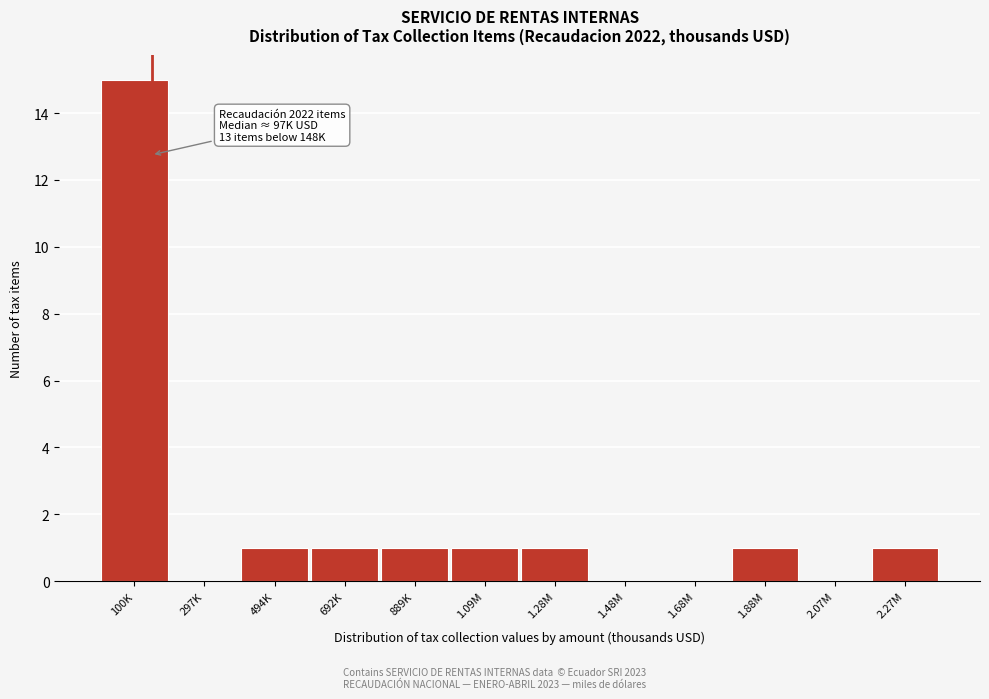

Reading left to right, transcribe all the data shown in this chart.

100K=15	297K=0	494K=1	692K=1	889K=1	1.09M=1	1.28M=1	1.48M=0	1.68M=0	1.88M=1	2.07M=0	2.27M=1